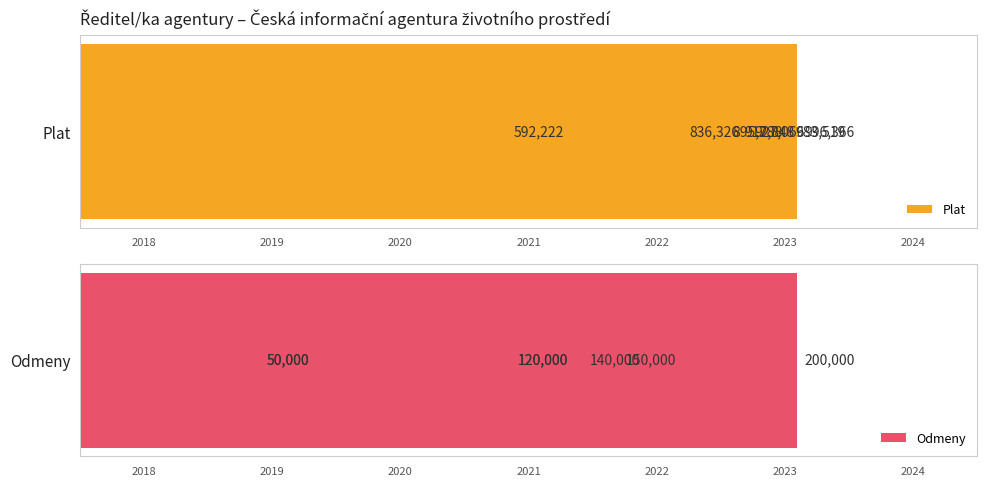

What is the value of the Plat bar at the 4th from the left?

996366